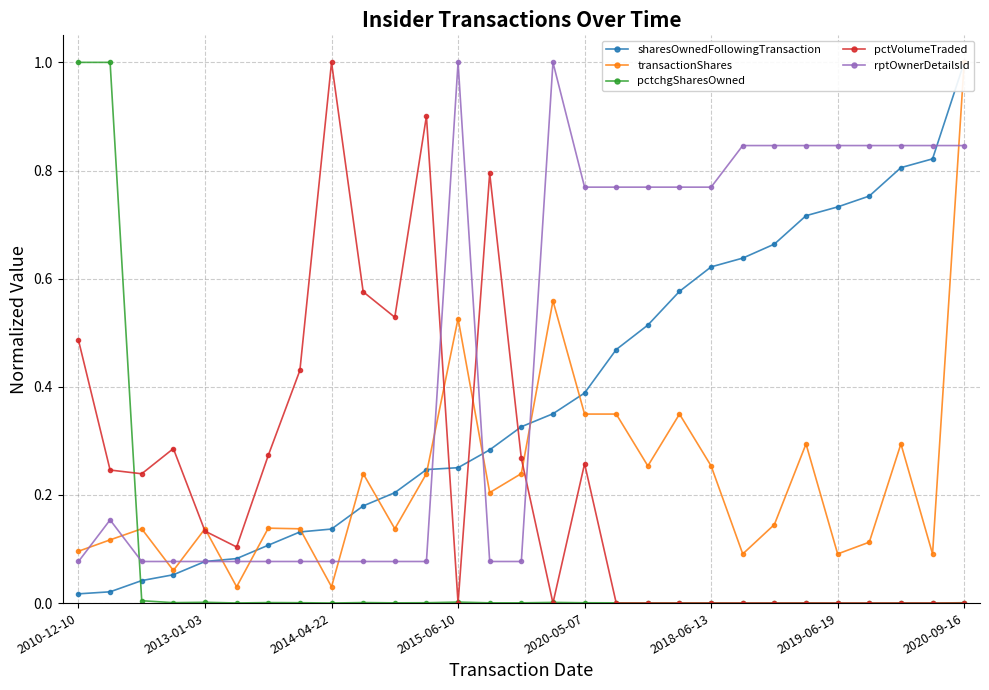

The pctchgSharesOwned series shows 0.0 at 25. True or false?

True